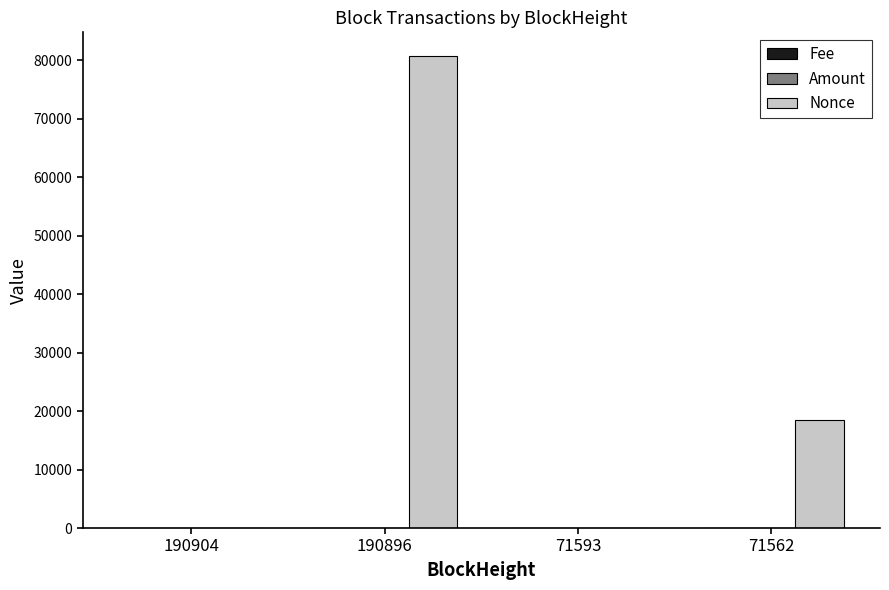

How many groups of bars are there?

4